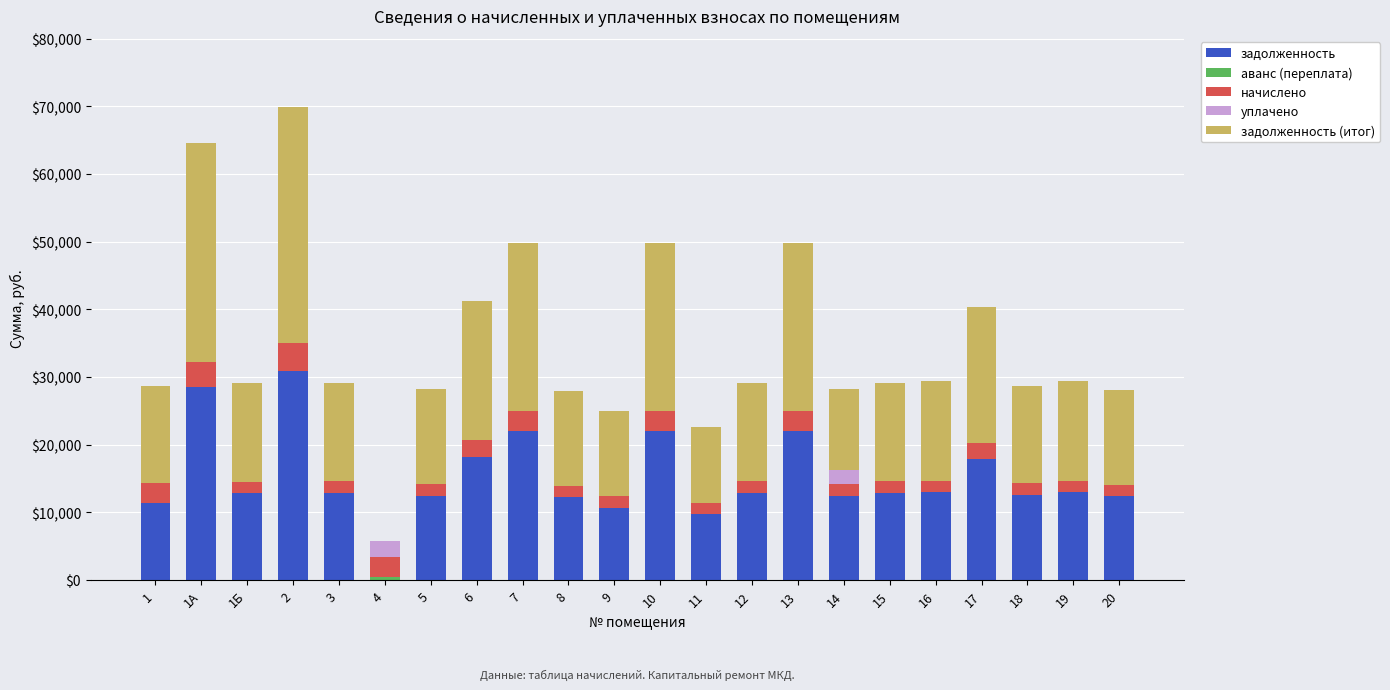

Does the chart contain stacked bars?

Yes